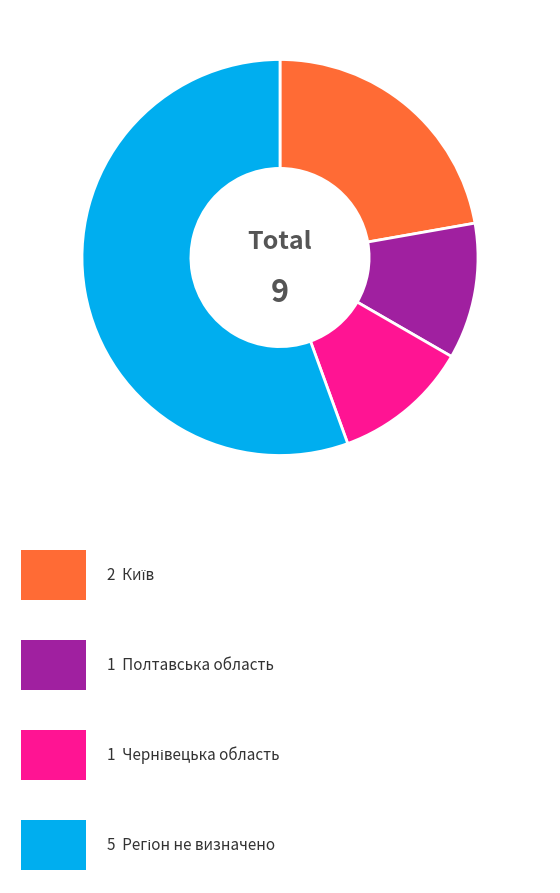

Which slice is the smallest?

Полтавська область